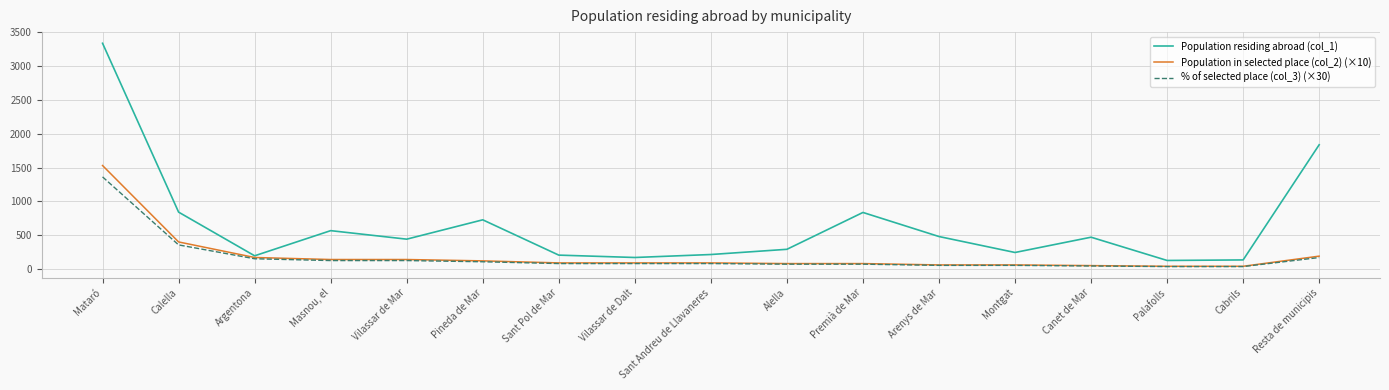

At which label does Population in selected place (col_2) (×10) first exceed 90?

Mataró